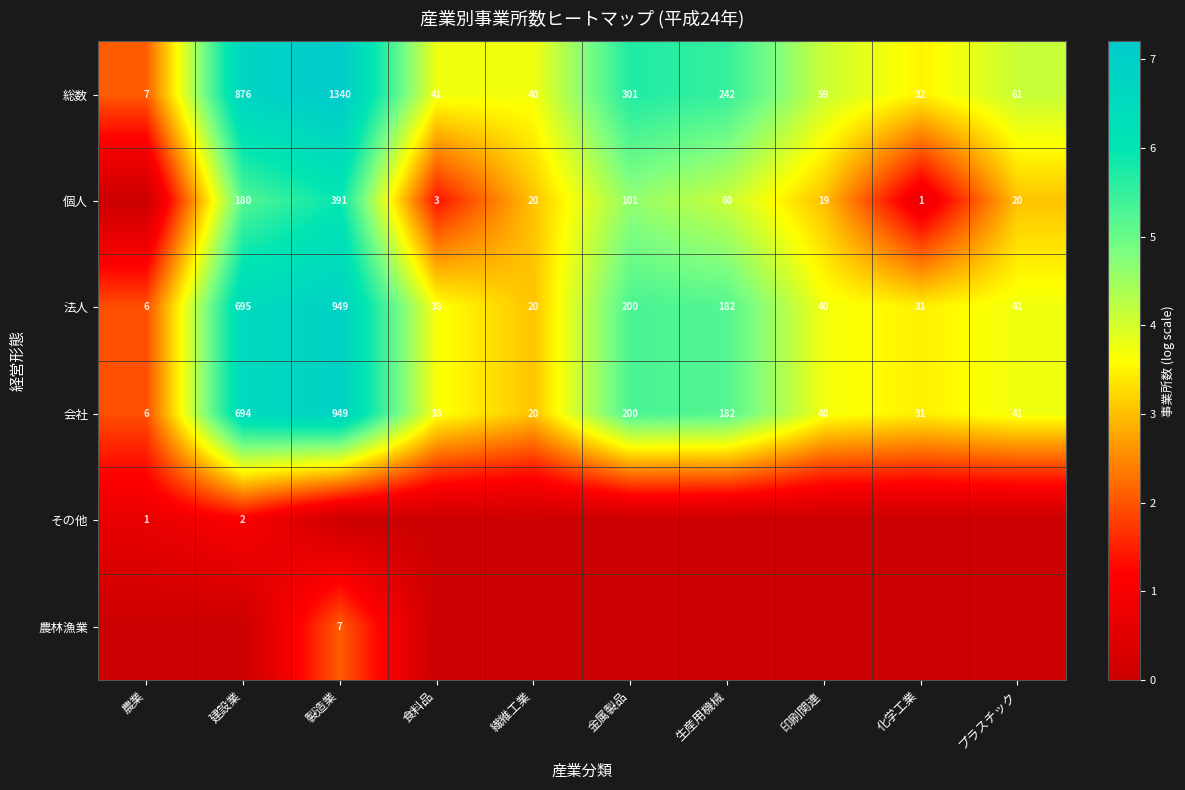

At how many categories does at least one series exceed 2?

10